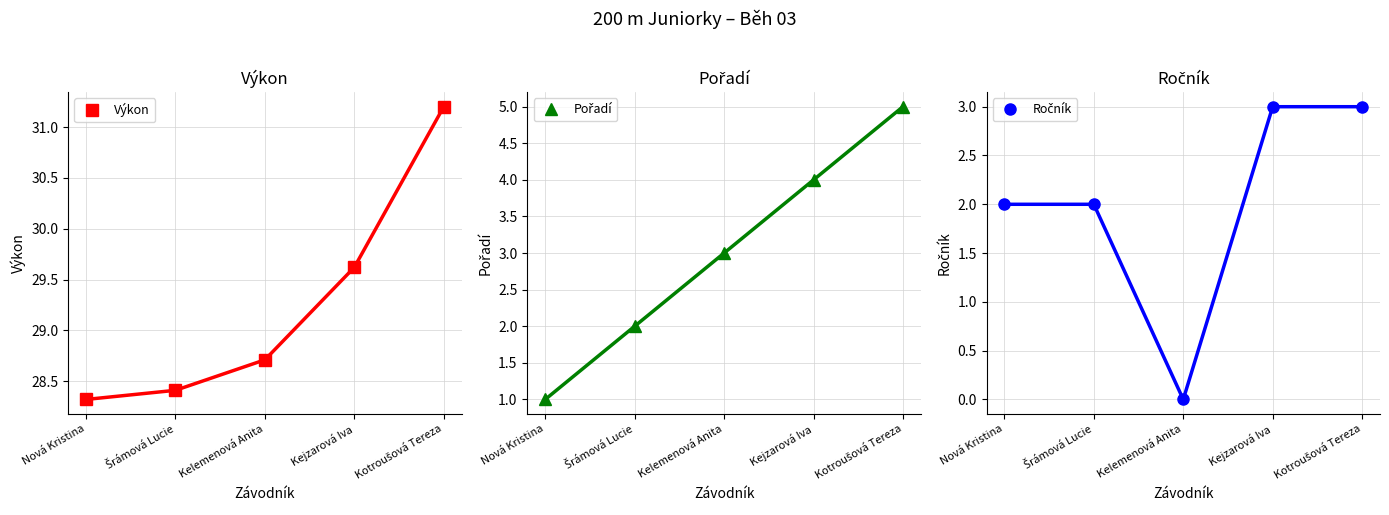

What is the difference between the highest and lowest values at Nová Kristina?

27.3